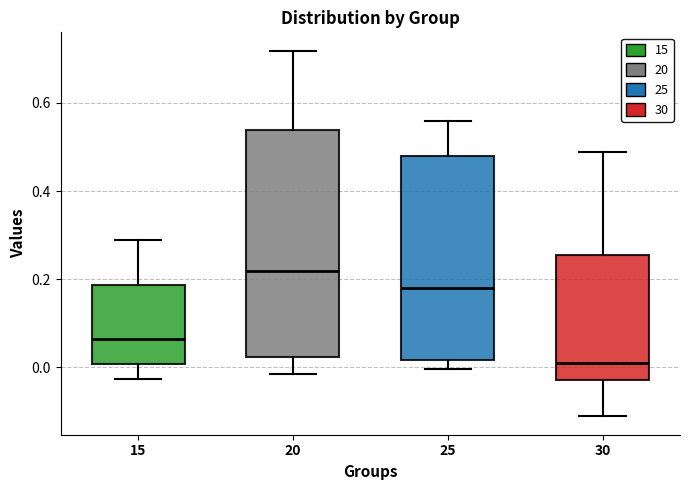

Where does the median line of the box at x = 15 sit on the y-axis? The values are not printed on the chart, so give them approximately, as read against the axis.

0.06